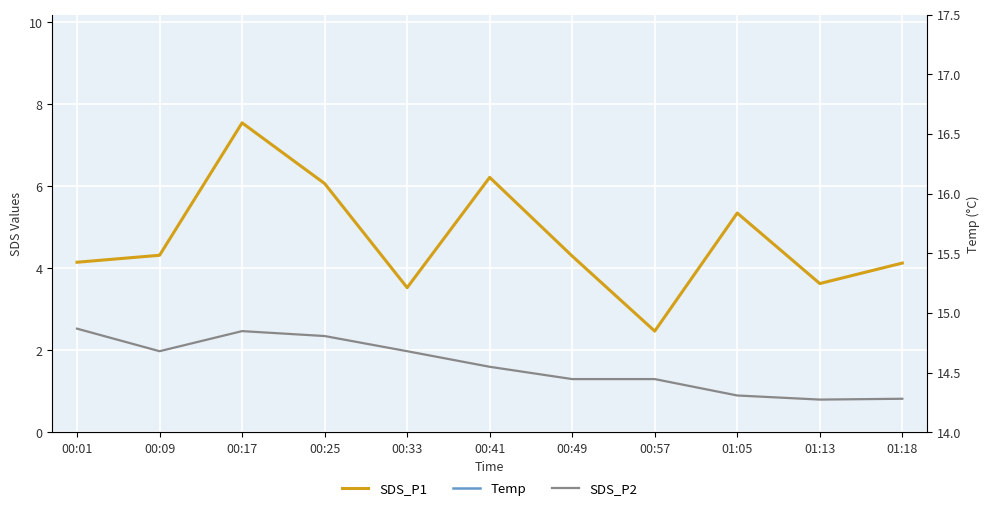

What are all the series names shown in the legend?

SDS_P1, Temp, SDS_P2